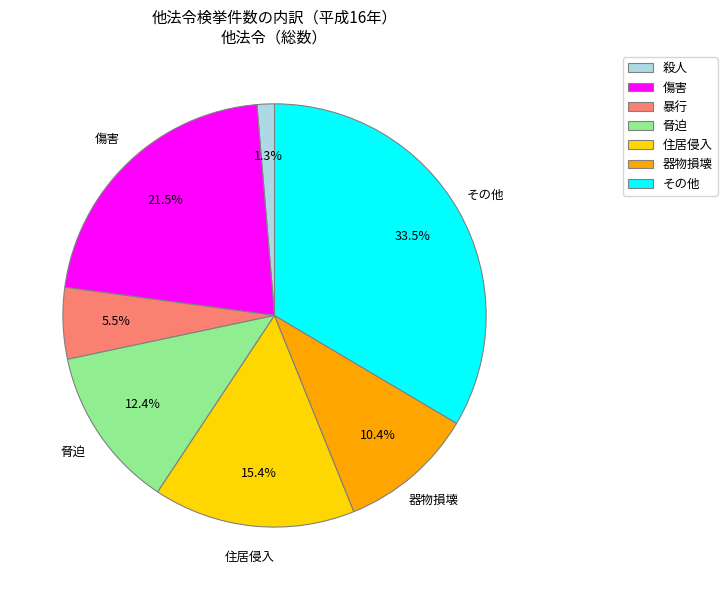

Does any single category account for the majority?

No